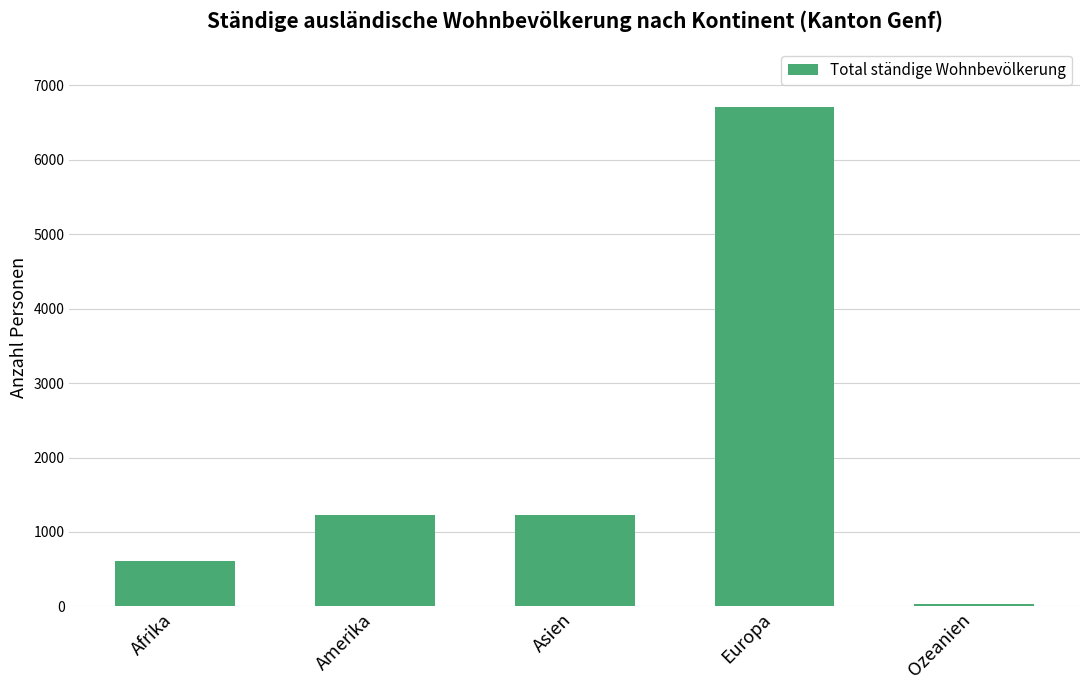

Does the chart contain stacked bars?

No